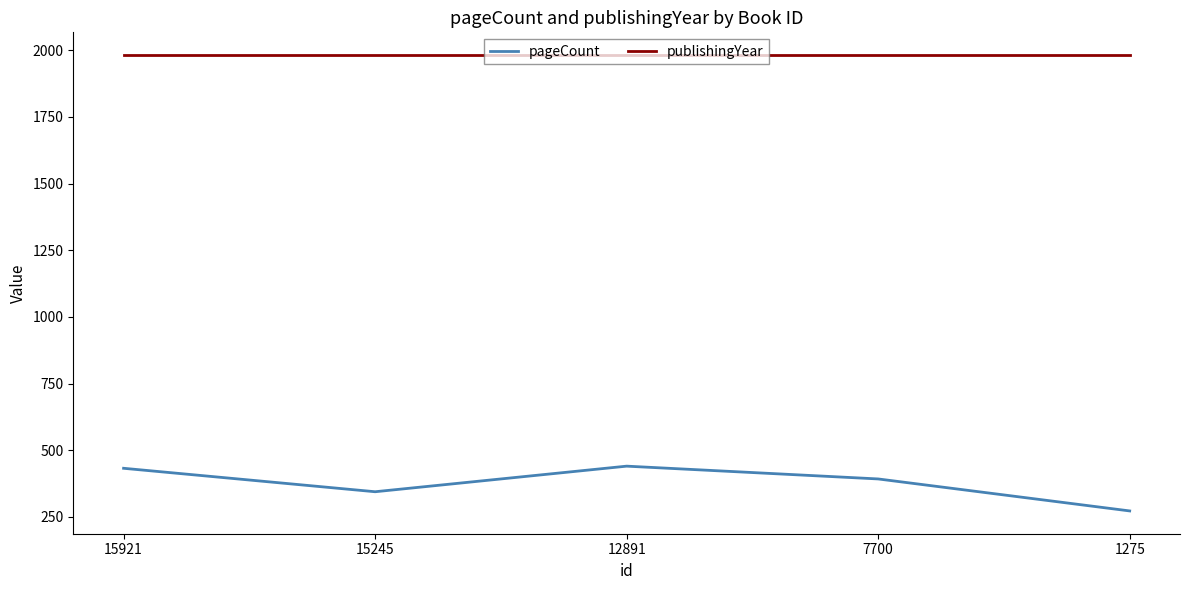

What is the sum of the pageCount values at 1275 and 7700?

664